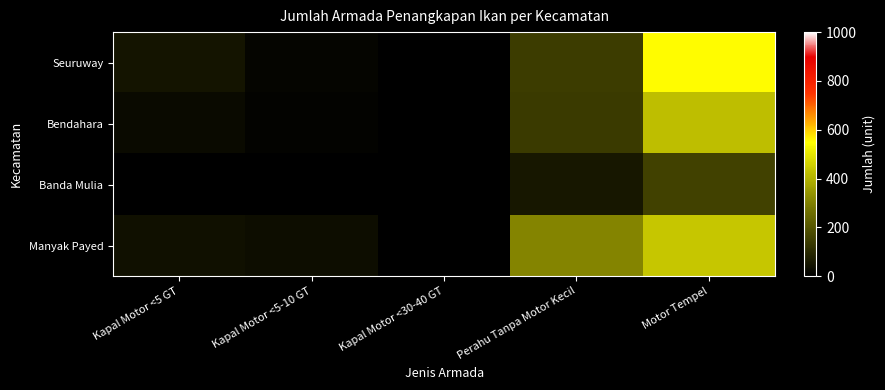

Reading left to right, list all the values displayed in this chart.

Seuruway: Kapal Motor <5 GT=47	Kapal Motor <5-10 GT=15	Kapal Motor <30-40 GT=0	Perahu Tanpa Motor Kecil=141	Motor Tempel=551
Bendahara: Kapal Motor <5 GT=25	Kapal Motor <5-10 GT=10	Kapal Motor <30-40 GT=1	Perahu Tanpa Motor Kecil=140	Motor Tempel=423
Banda Mulia: Kapal Motor <5 GT=0	Kapal Motor <5-10 GT=0	Kapal Motor <30-40 GT=0	Perahu Tanpa Motor Kecil=58	Motor Tempel=155
Manyak Payed: Kapal Motor <5 GT=42	Kapal Motor <5-10 GT=32	Kapal Motor <30-40 GT=0	Perahu Tanpa Motor Kecil=310	Motor Tempel=440